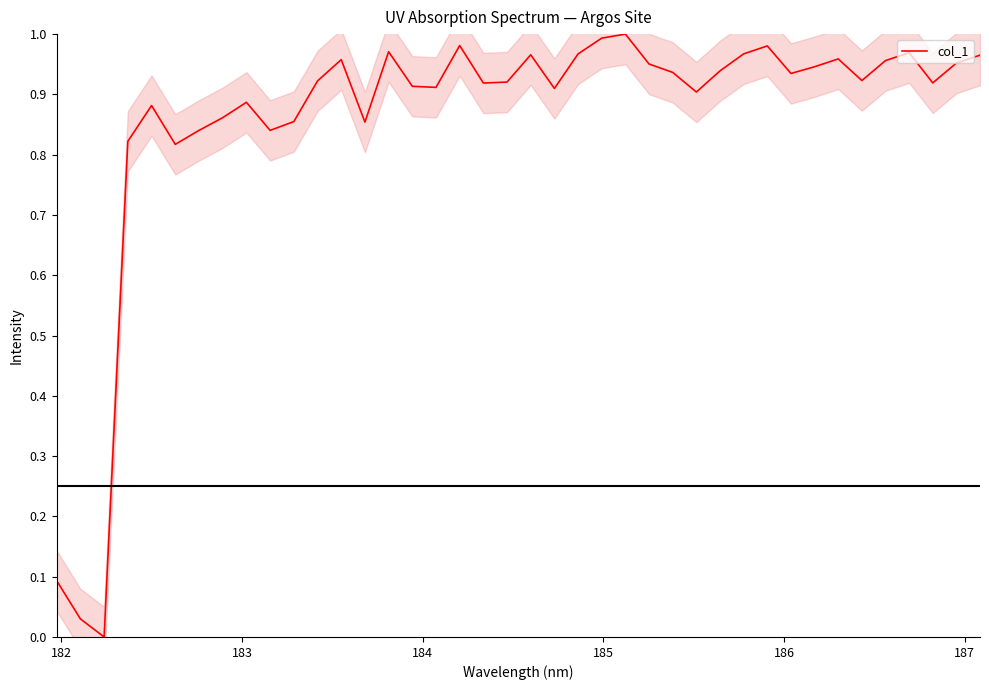

What is the value of the 11th point from the left?

0.9